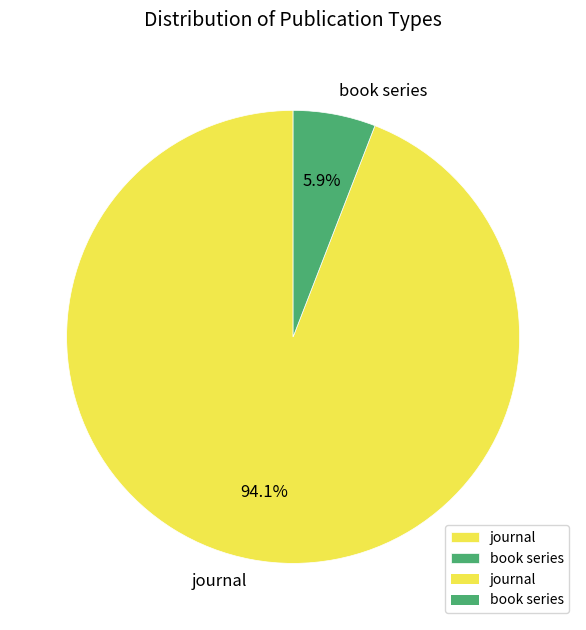

To the nearest percent, what is the average slice percentage?

50%